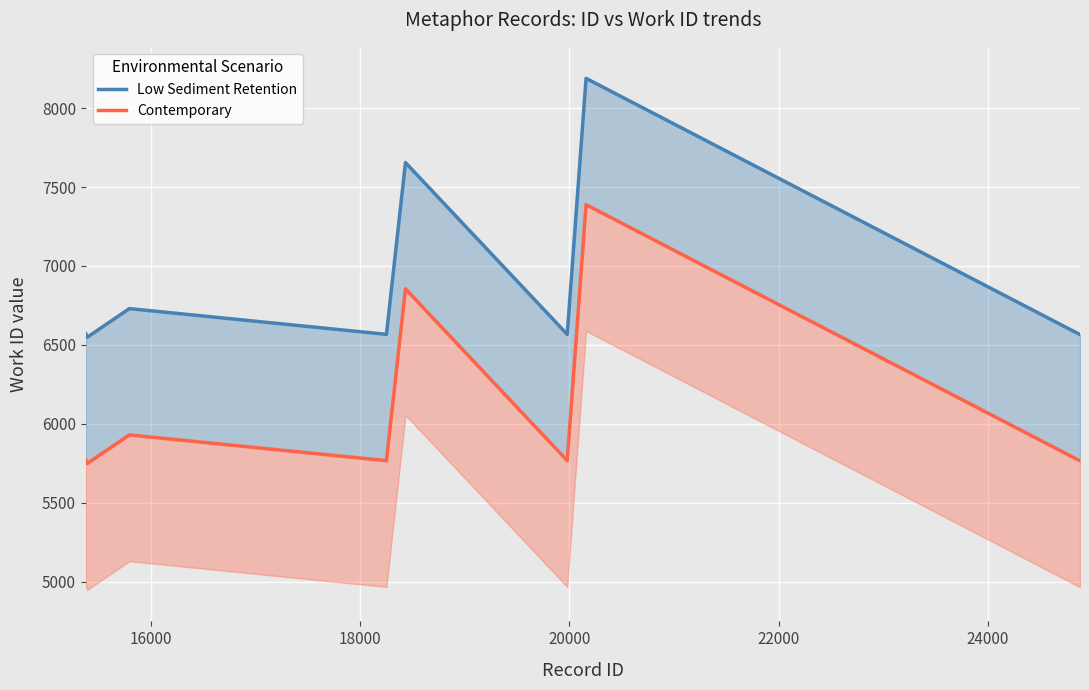

What is the maximum value for Contemporary?

7388